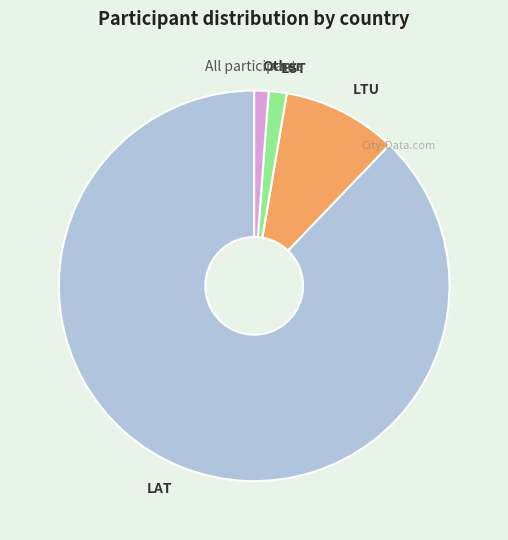

Does any single category account for the majority?

Yes